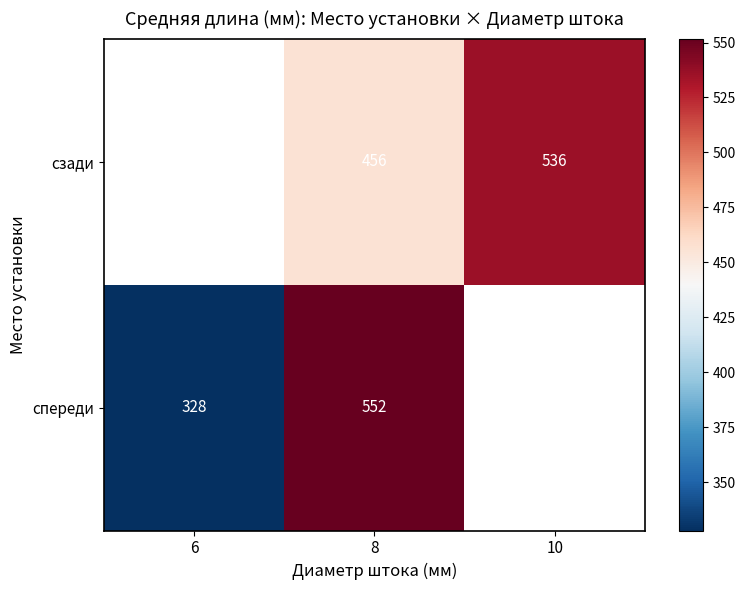

Which series has the largest range (max minus min)?

спереди